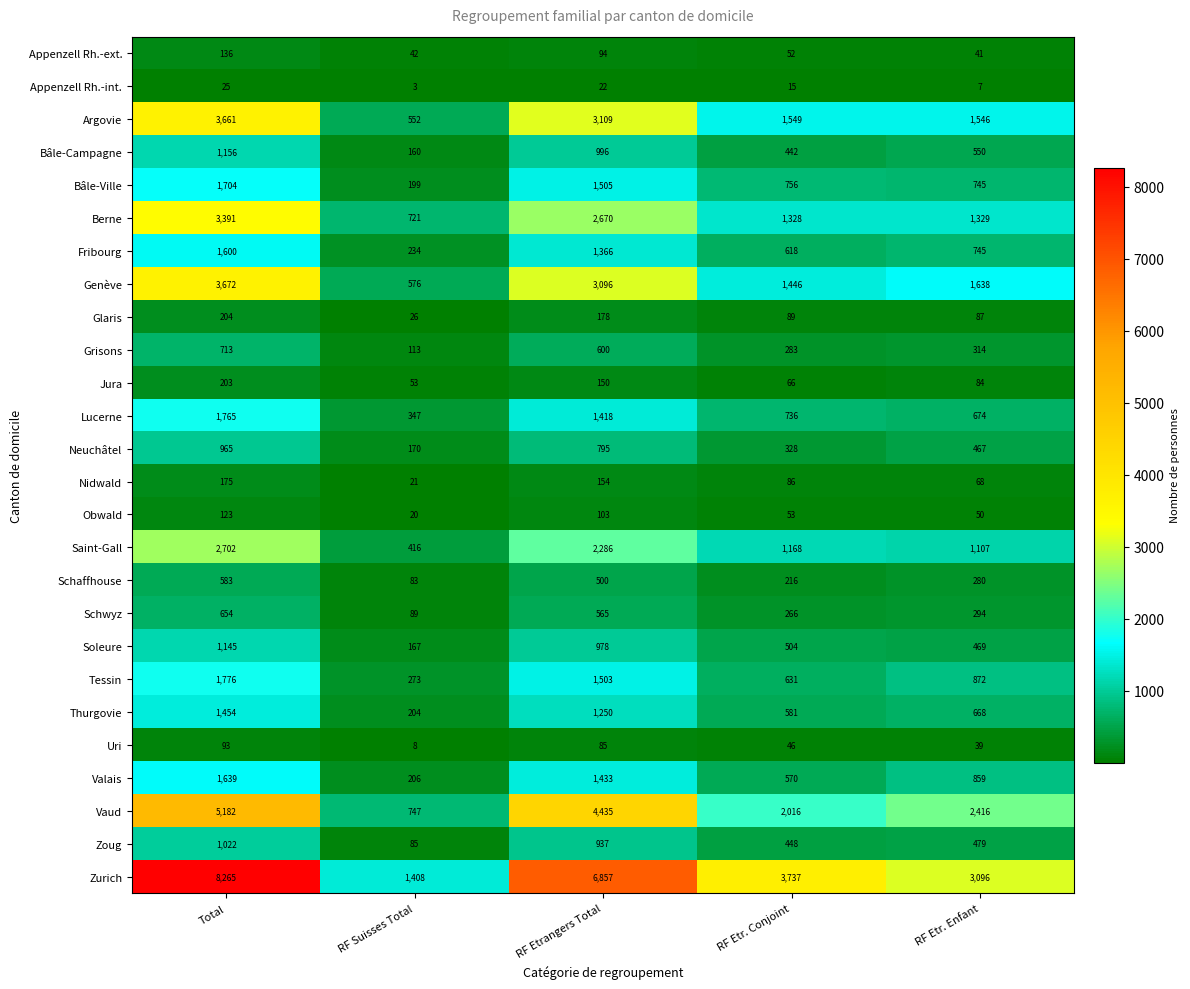

The Zurich series shows 3555 at RF Etrangers Total. True or false?

False